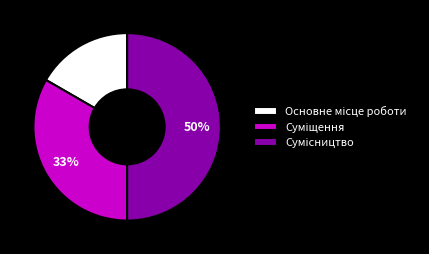

To the nearest percent, what is the difference between the largest and smallest slice percentages?

33%